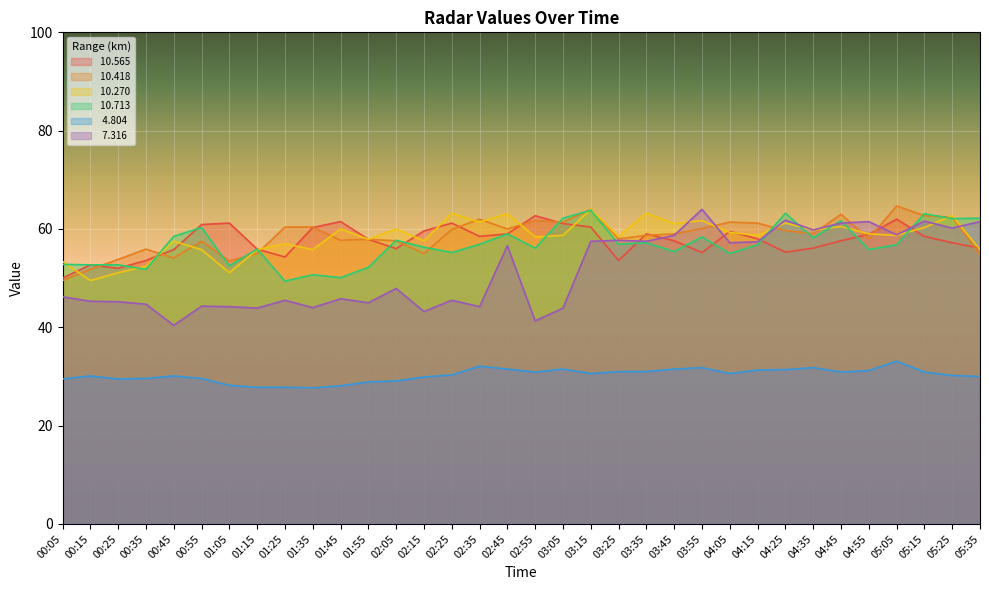

True or false:  10.565 has a value of 55.8 at 00:45.

True